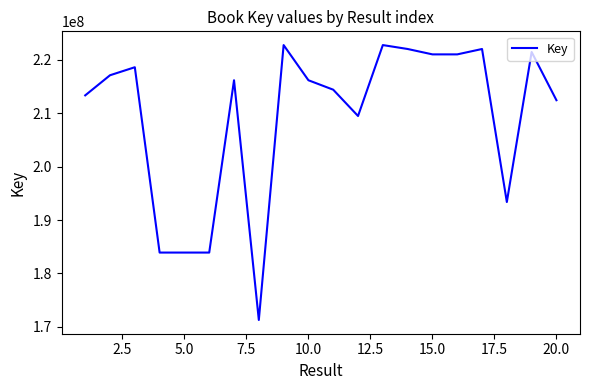

How many values are below 216204059?

10